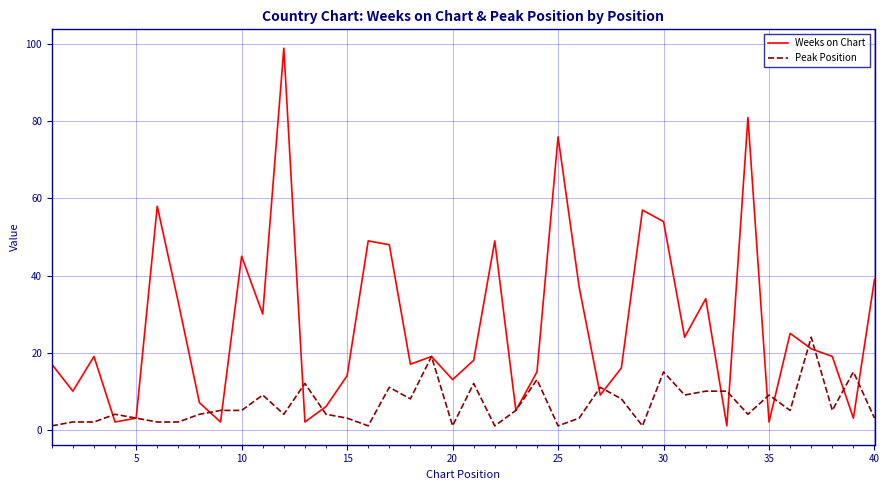

Which series has the largest total across all categories?

Weeks on Chart